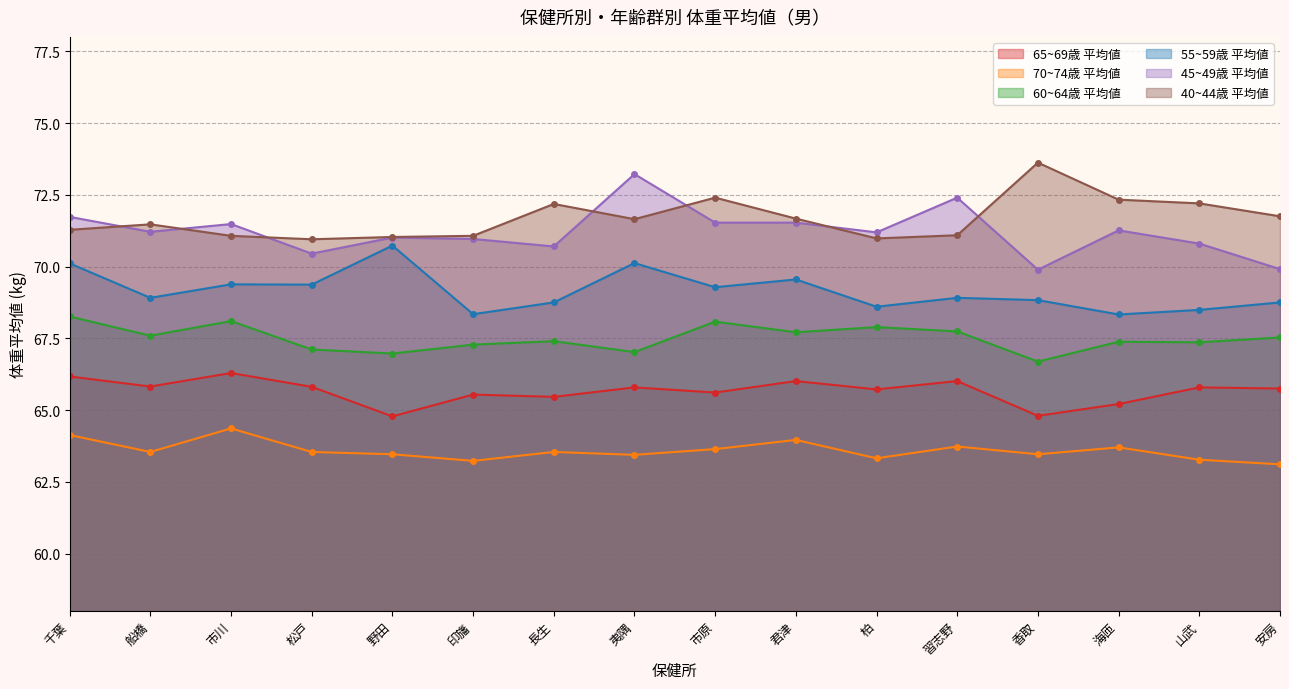

Does the chart display data point markers on the line(s)?

Yes